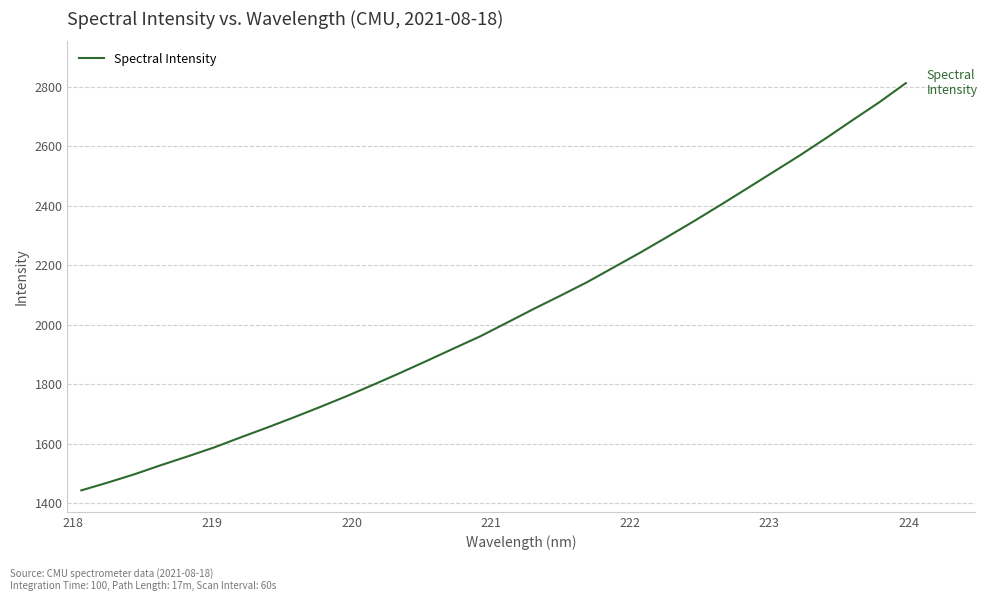

What is the greatest value displayed?

2812.6